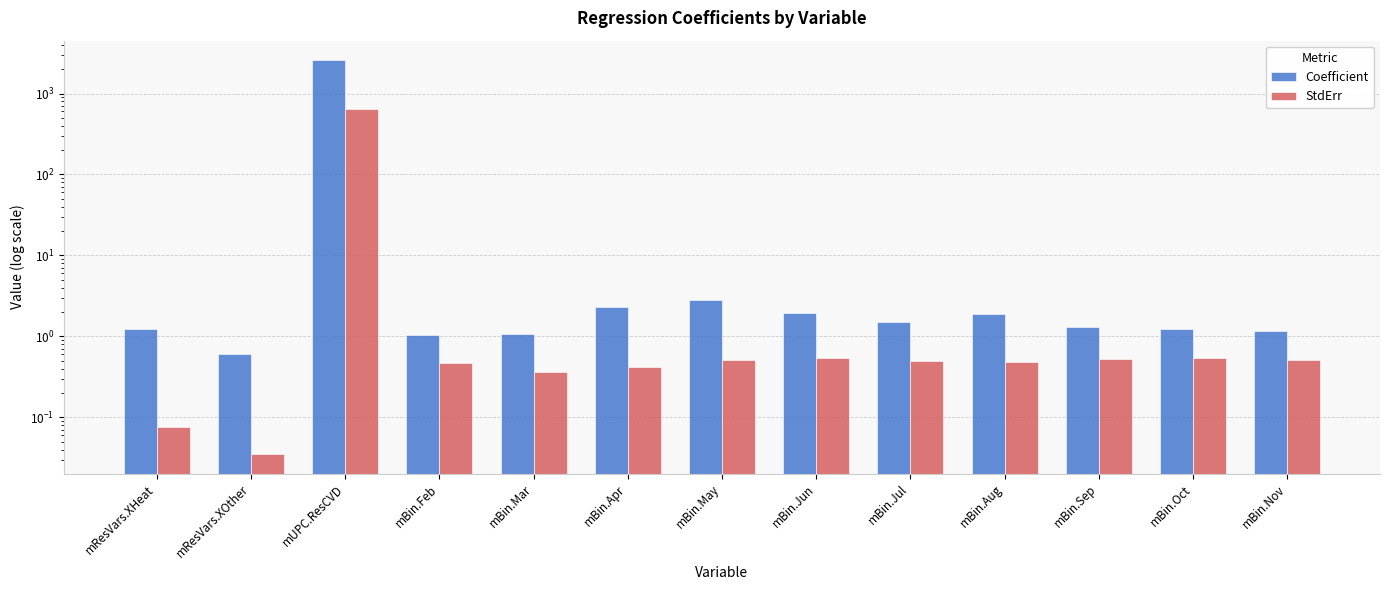

Does the chart contain stacked bars?

No